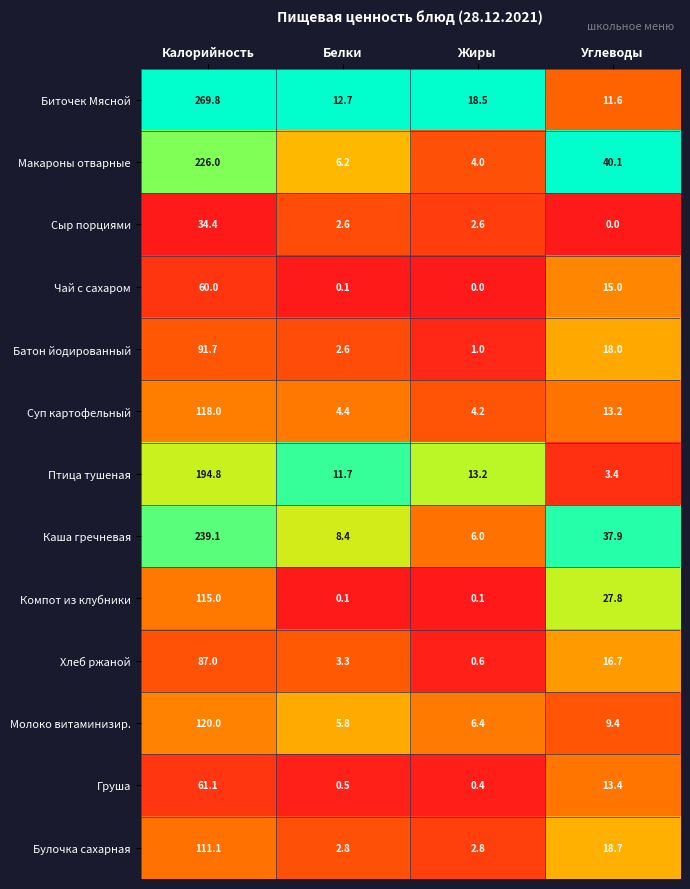

At which category is the sum across all series the highest?

Калорийность